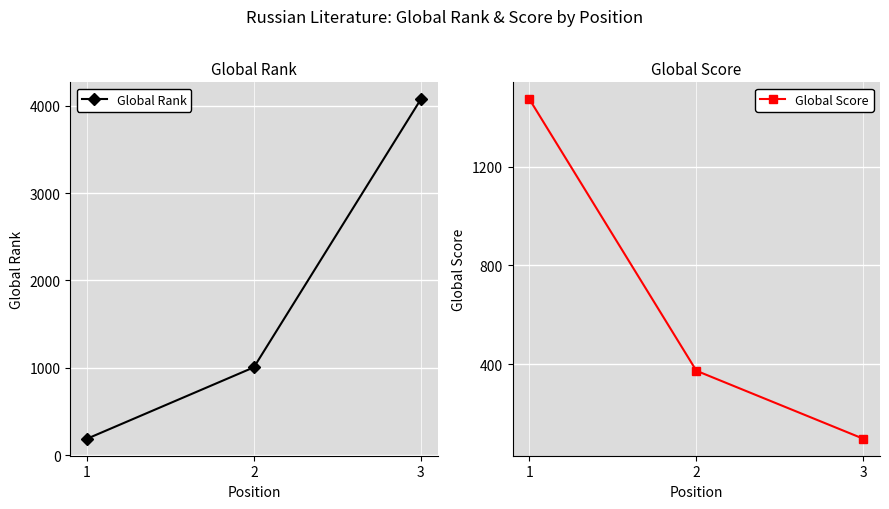

How many lines are shown in the chart?

2